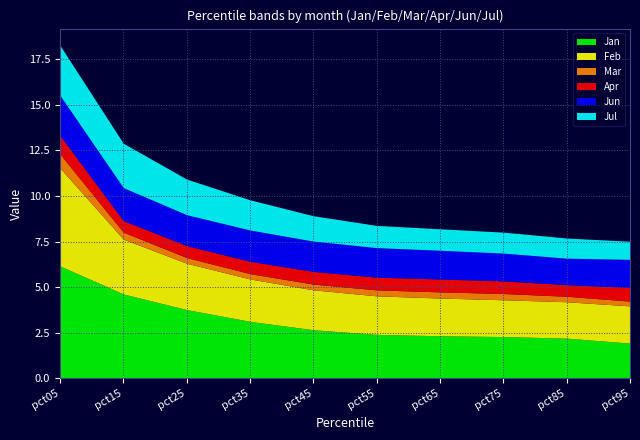

Where does the Jan series first go above 2?

pct05